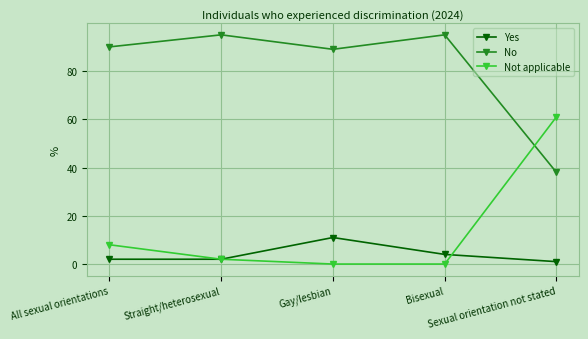

Is this an area chart (filled region under the line)?

No